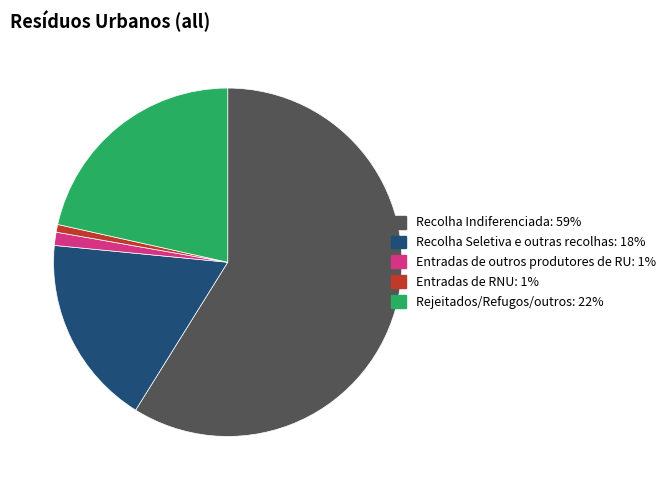

To the nearest percent, what is the difference between the largest and smallest slice percentages?

58%